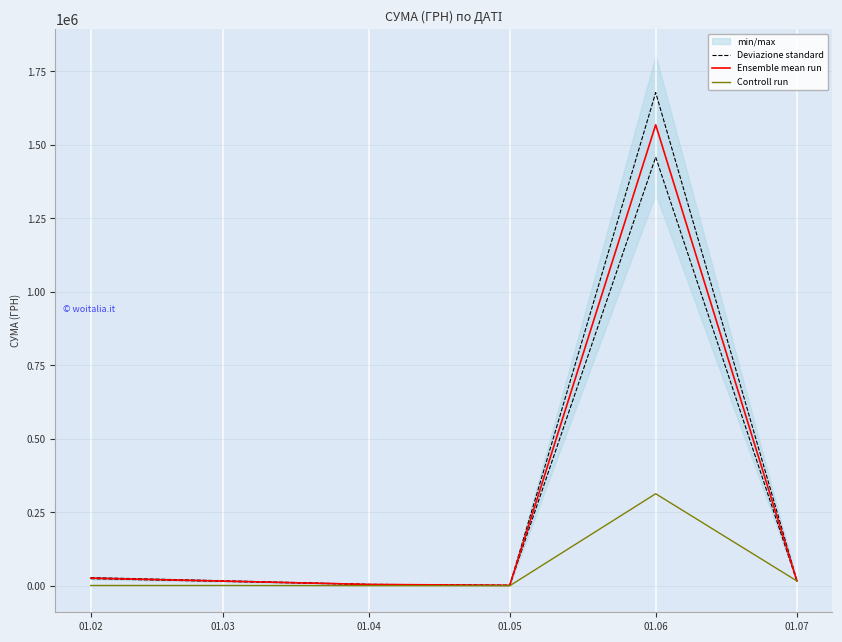

Reading left to right, transcribe all the data shown in this chart.

Deviazione standard: 01.02=28496.3	01.03=17853.8	01.04=5640.5	01.05=2290.3	01.06=1677963.2	01.07=18233.8
Ensemble mean run: 01.02=26632.1	01.03=16685.8	01.04=5271.5	01.05=2140.5	01.06=1568189.9	01.07=17041.0
Controll run: 01.02=1664.5	01.03=1668.6	01.04=1054.3	01.05=713.5	01.06=313638.0	01.07=17041.0